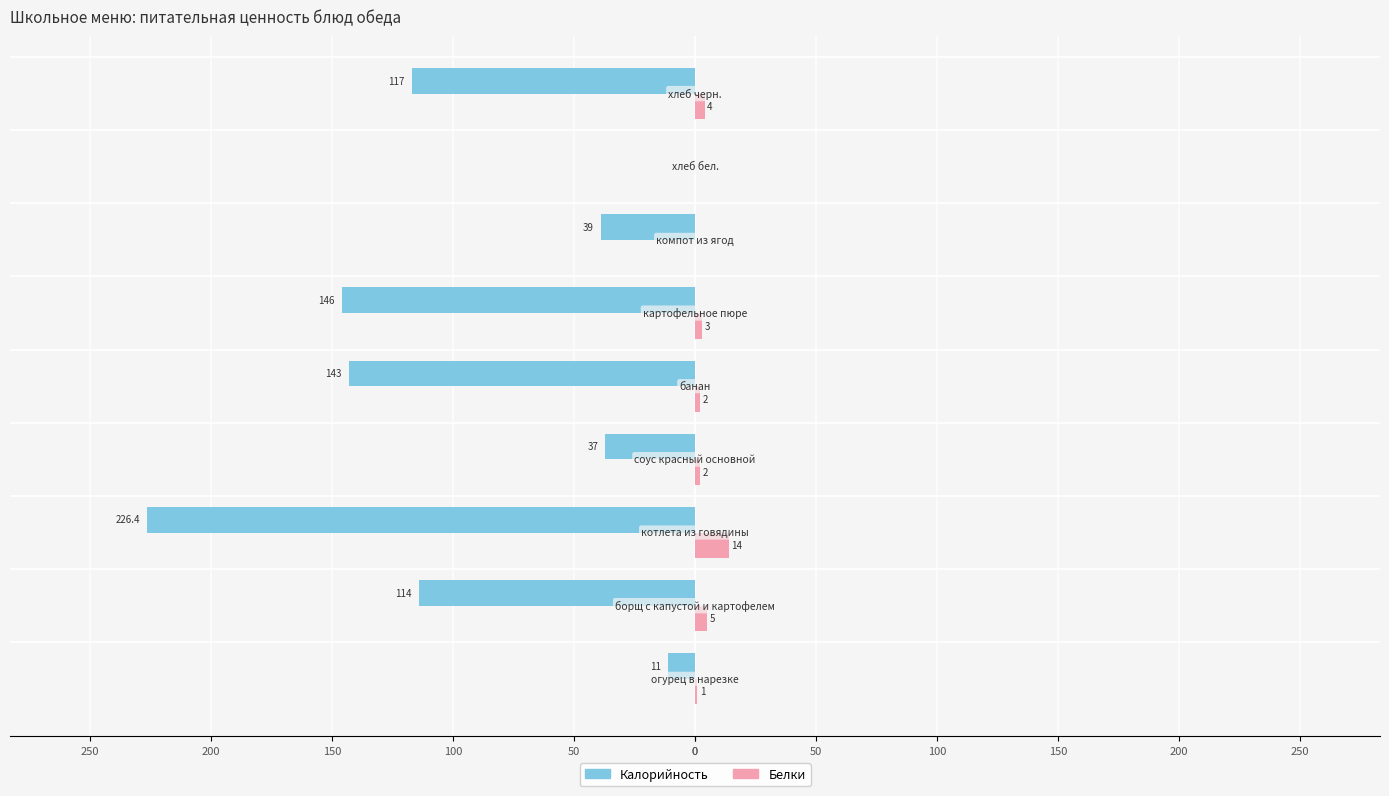

What is the difference between the second highest and second lowest values in the Белки series?

5.0